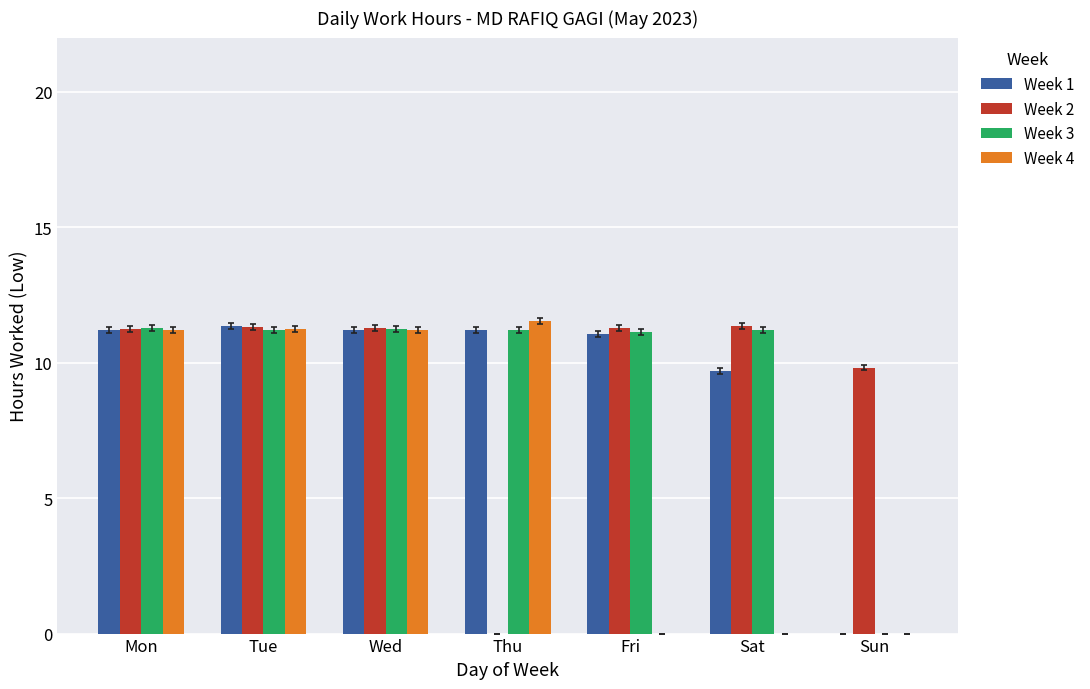

Where does the Week 2 series first go above 11?

Mon